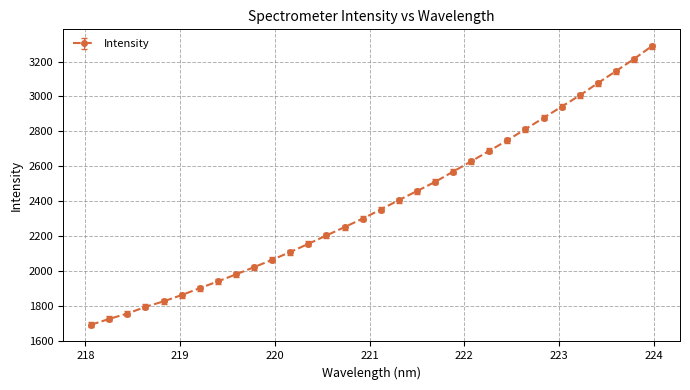

How many series are shown in this chart?

1